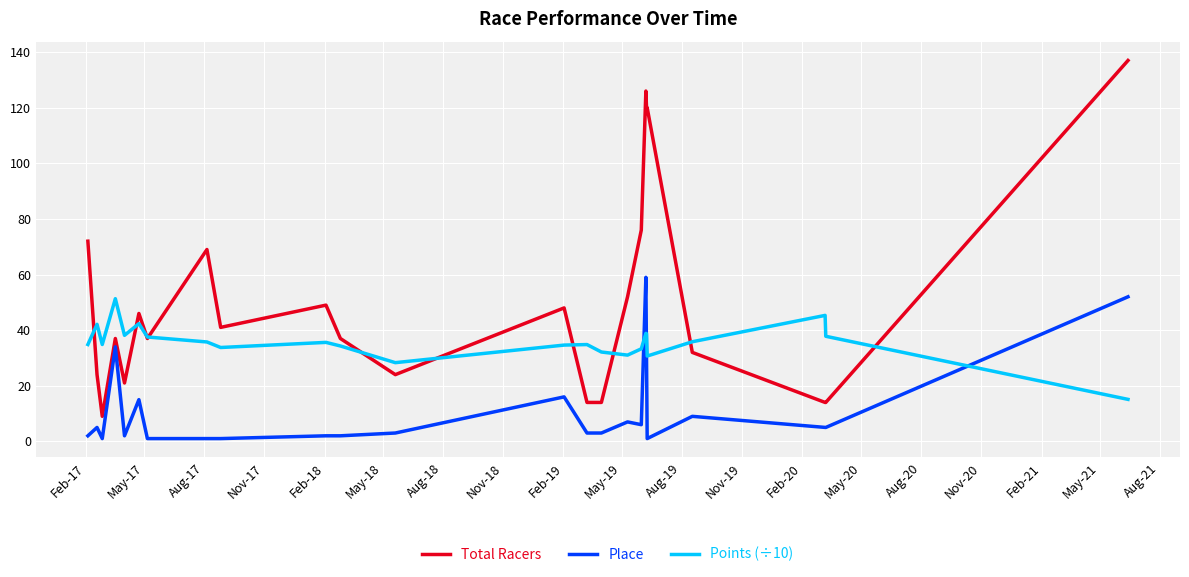

What is the difference between the Total Racers values at 2019-06-7 and 2017-05-6?

89.0